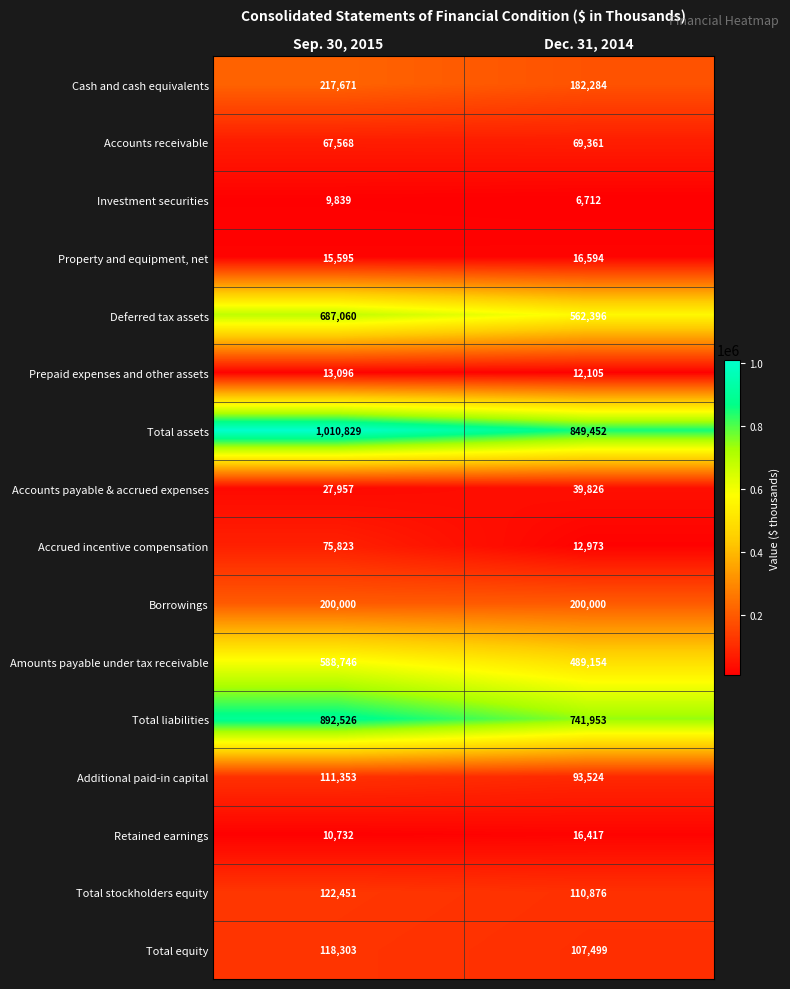

What is the smallest value displayed?

6712